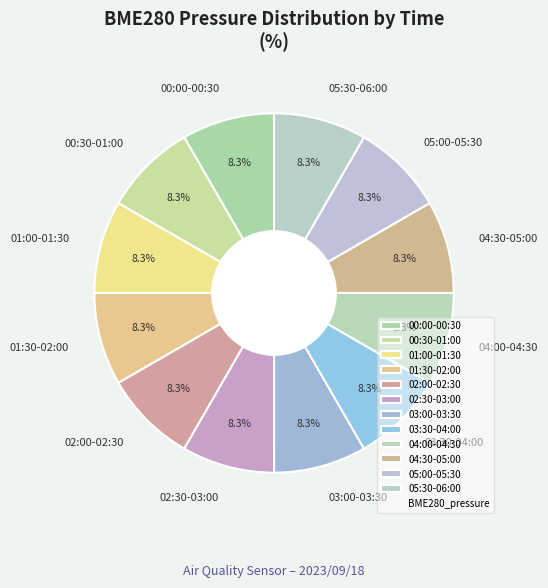

What is the ratio of the value at 01:30-02:00 to the value at 05:30-06:00?

1.0